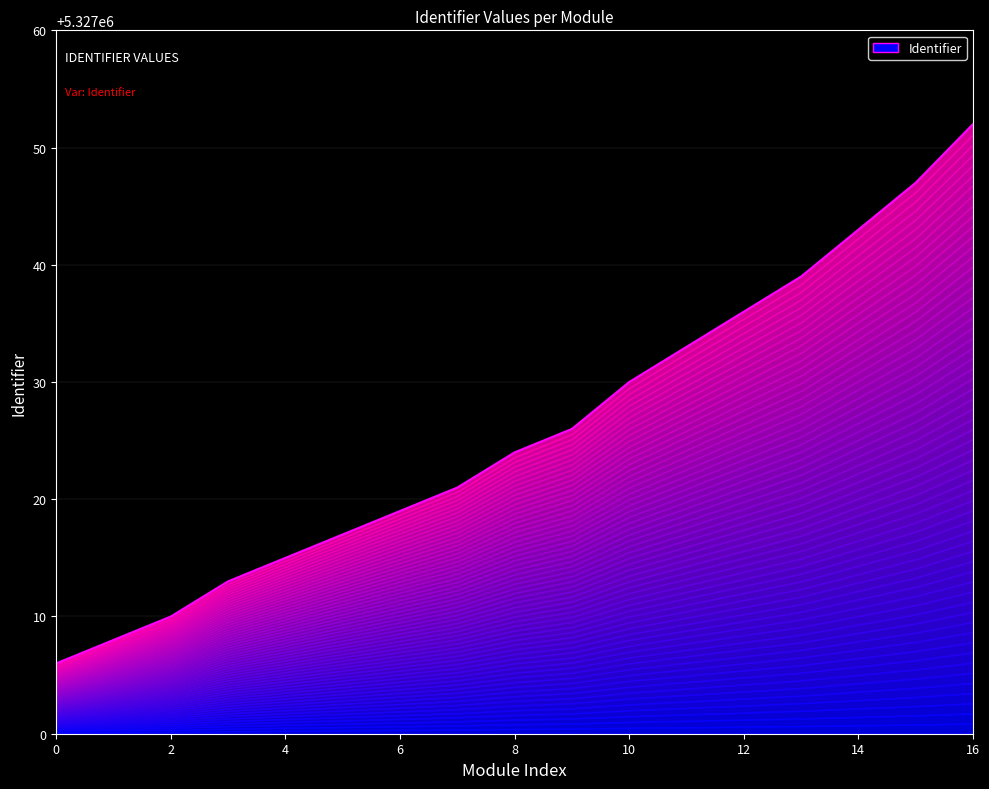

The value at Verslag is 7248766. True or false?

False